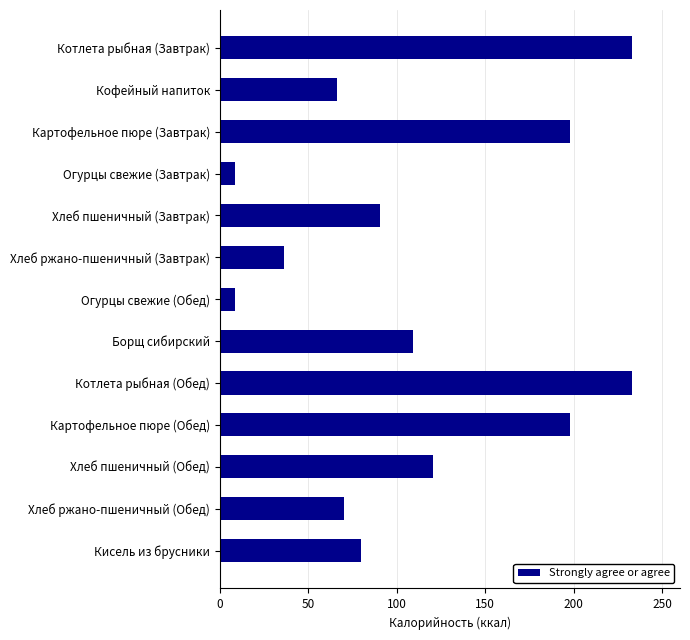

The value at Хлеб пшеничный (Завтрак) is 90.3. True or false?

True